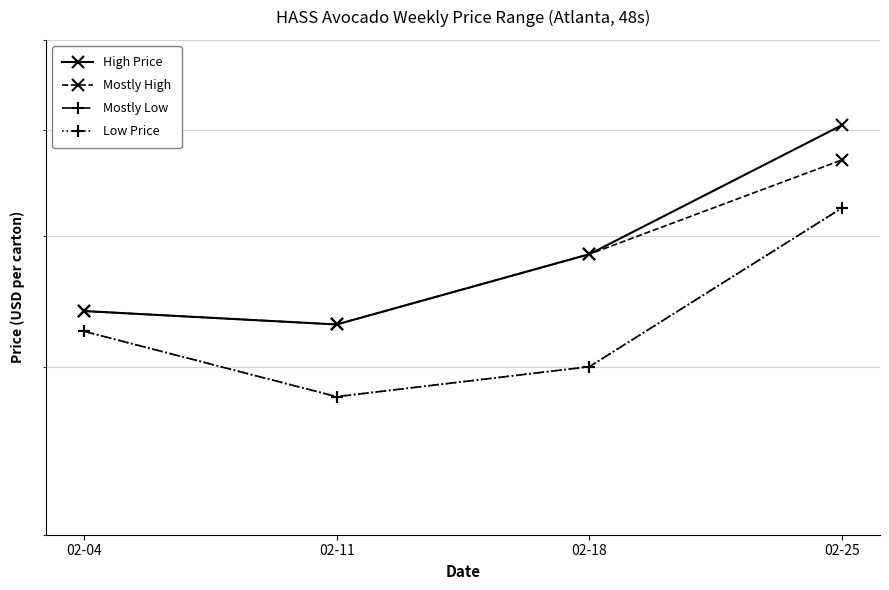

How many lines are shown in the chart?

4